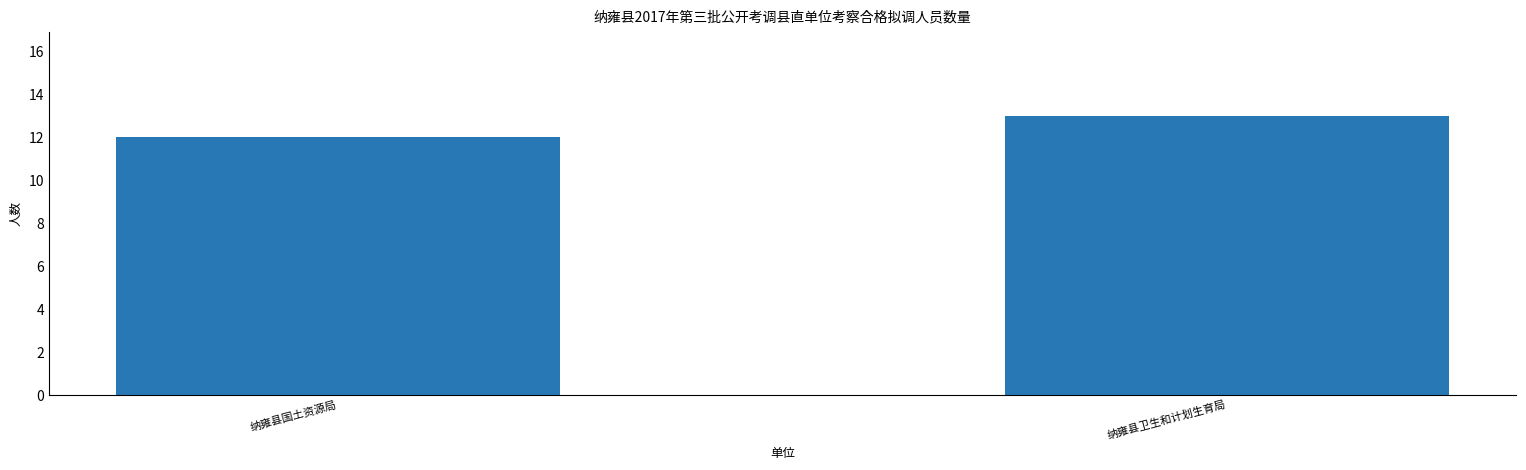

Which label corresponds to the largest value in the chart?

纳雍县卫生和计划生育局